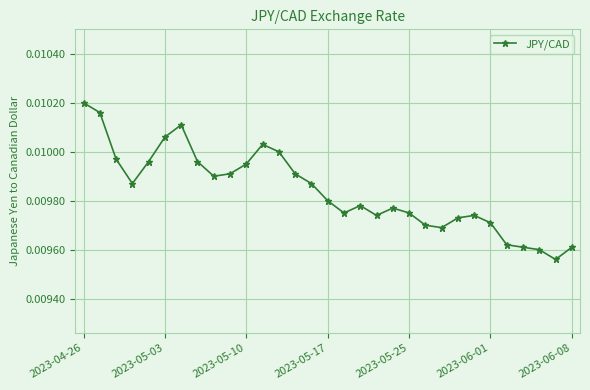

Count the number of categories in the chart.

31